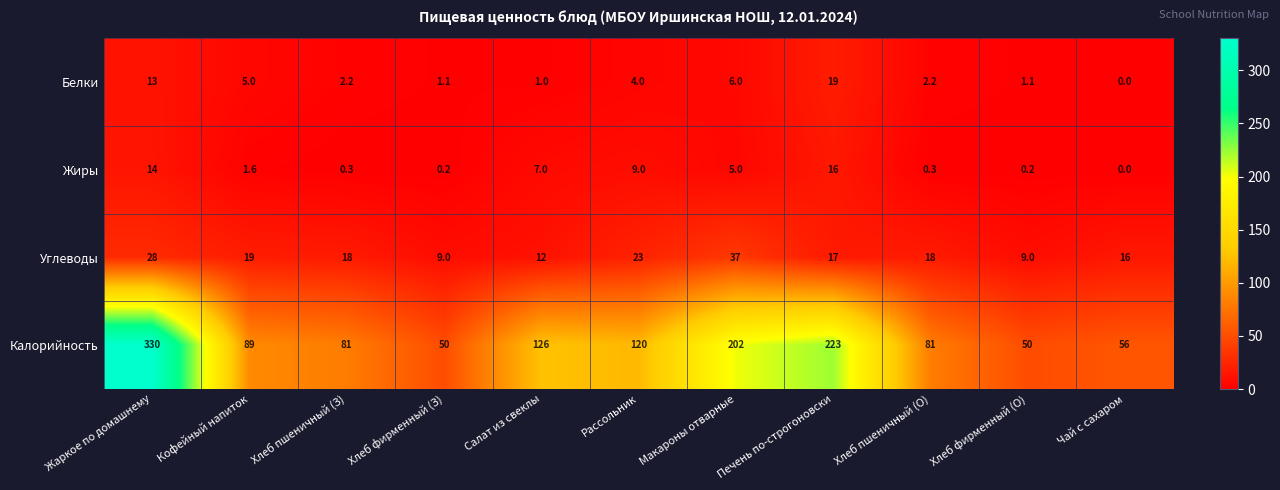

What is the greatest value displayed?

330.0